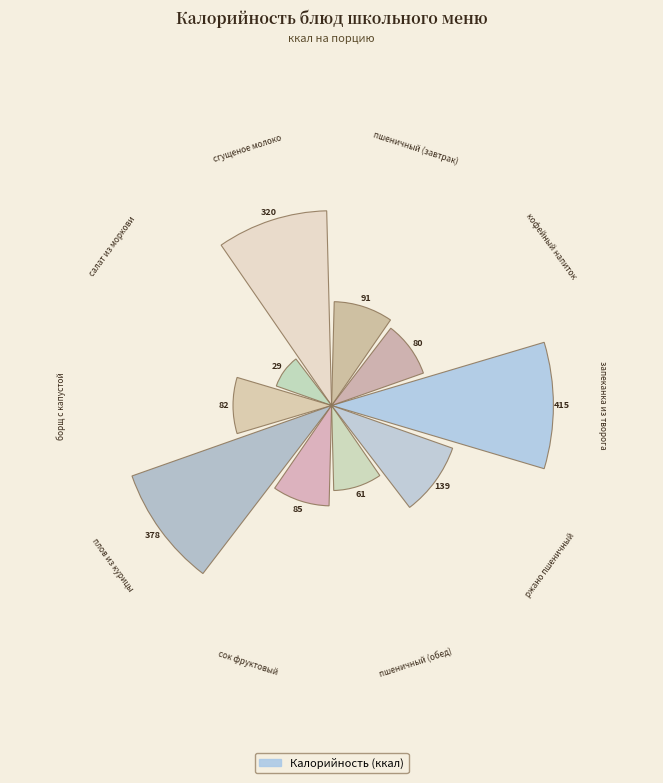

How many bars are there in total?

10